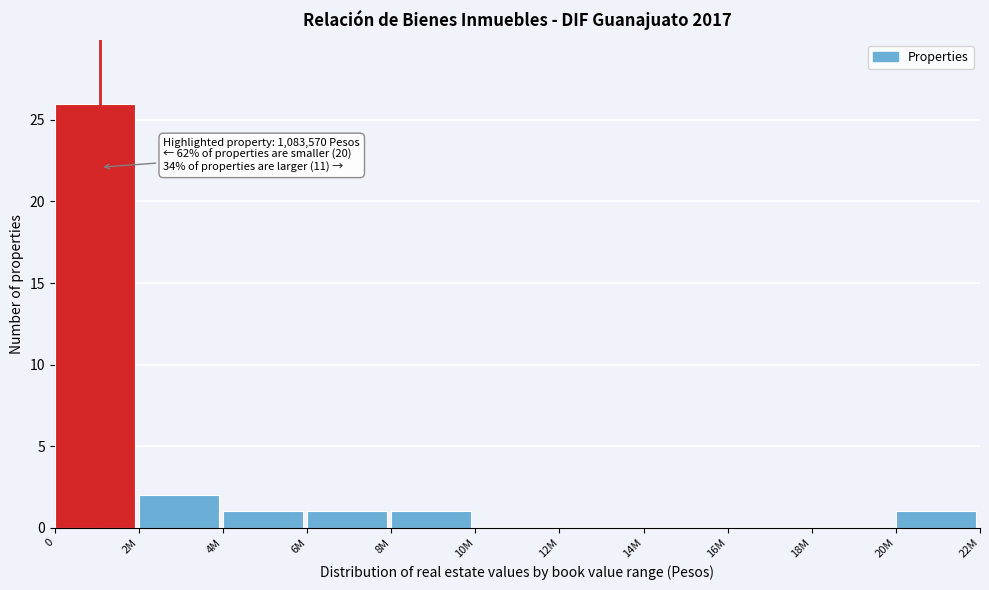

Reading left to right, what are all the values shown in this chart?

0=26	2M=2	4M=1	6M=1	8M=1	10M=0	12M=0	14M=0	16M=0	18M=0	20M=1